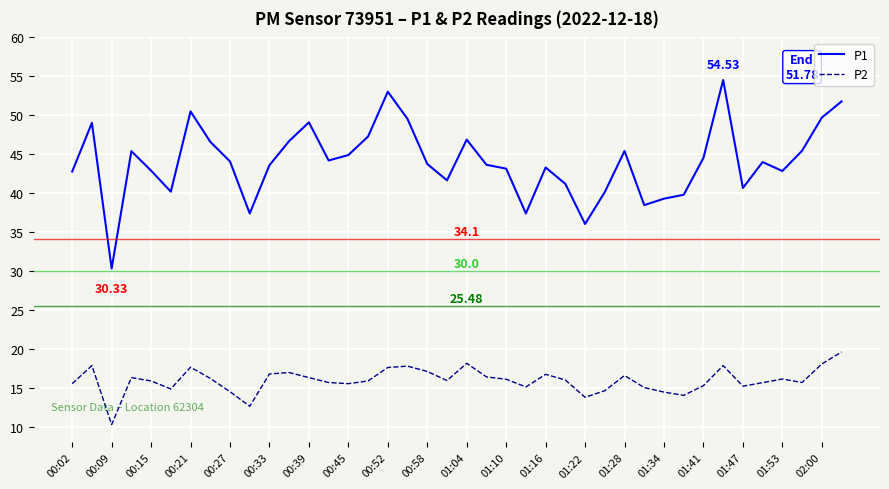

List the series in order of their peak value, lowest first.

P2, P1